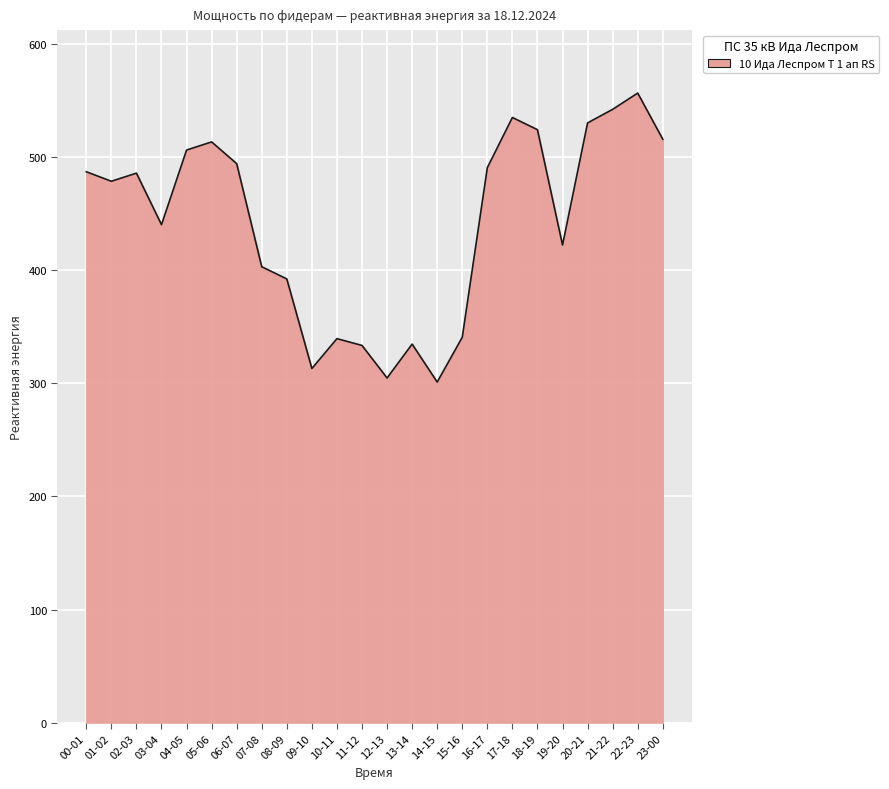

Is it true that the value at 21-22 is 242.8?

False